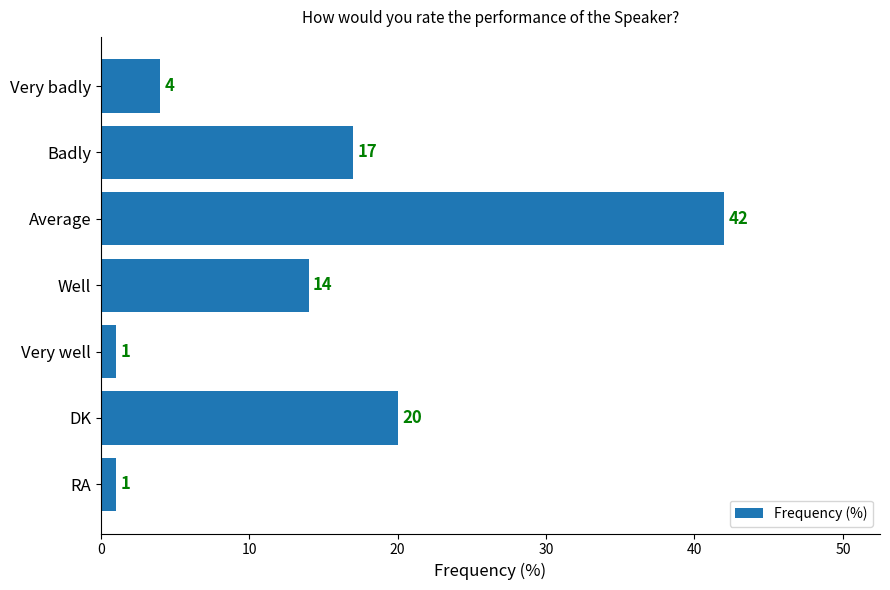

What is the difference between the maximum and second lowest values?

41